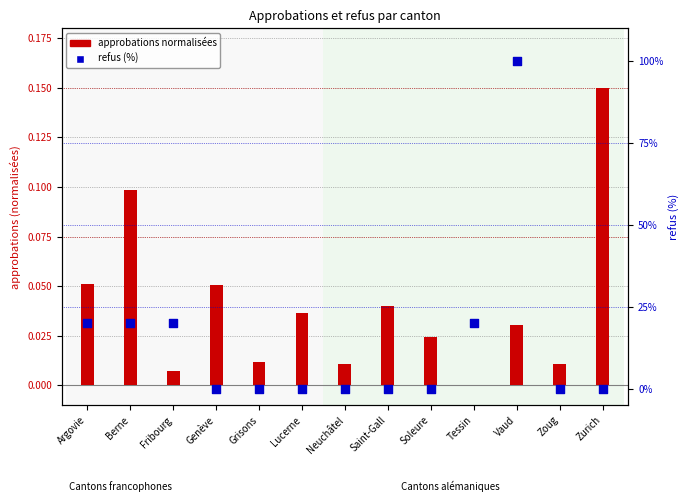

What are all the series names shown in the legend?

approbations normalisées, refus (%)